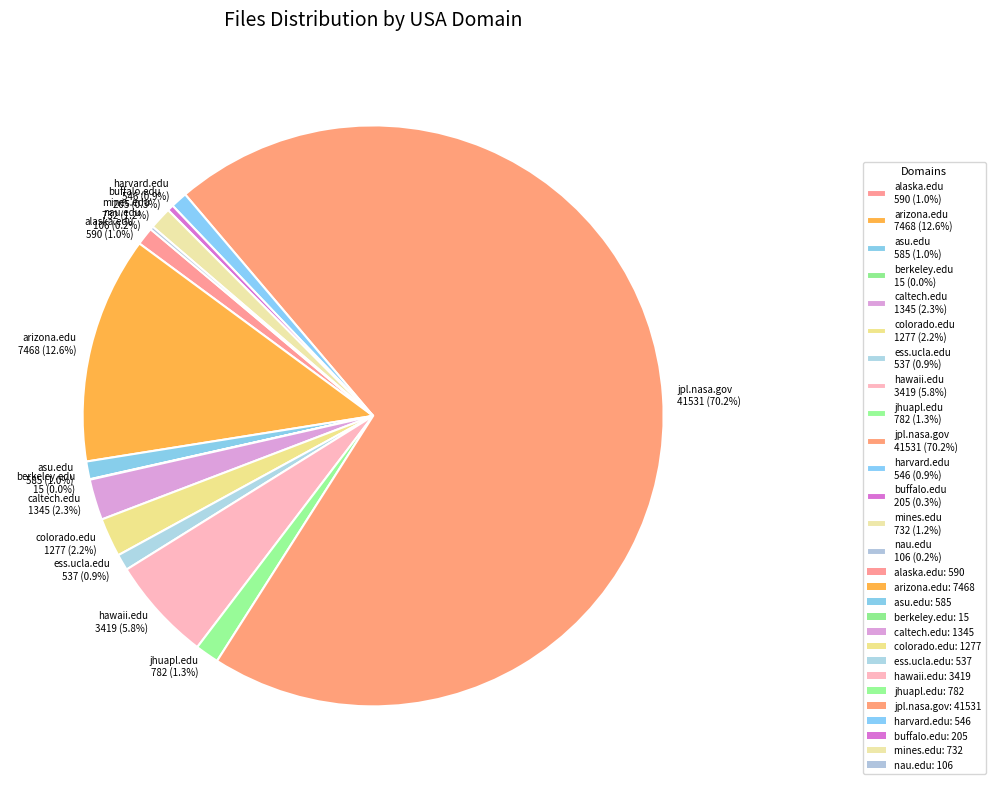

Is it true that caltech.edu is 2% of the pie?

True